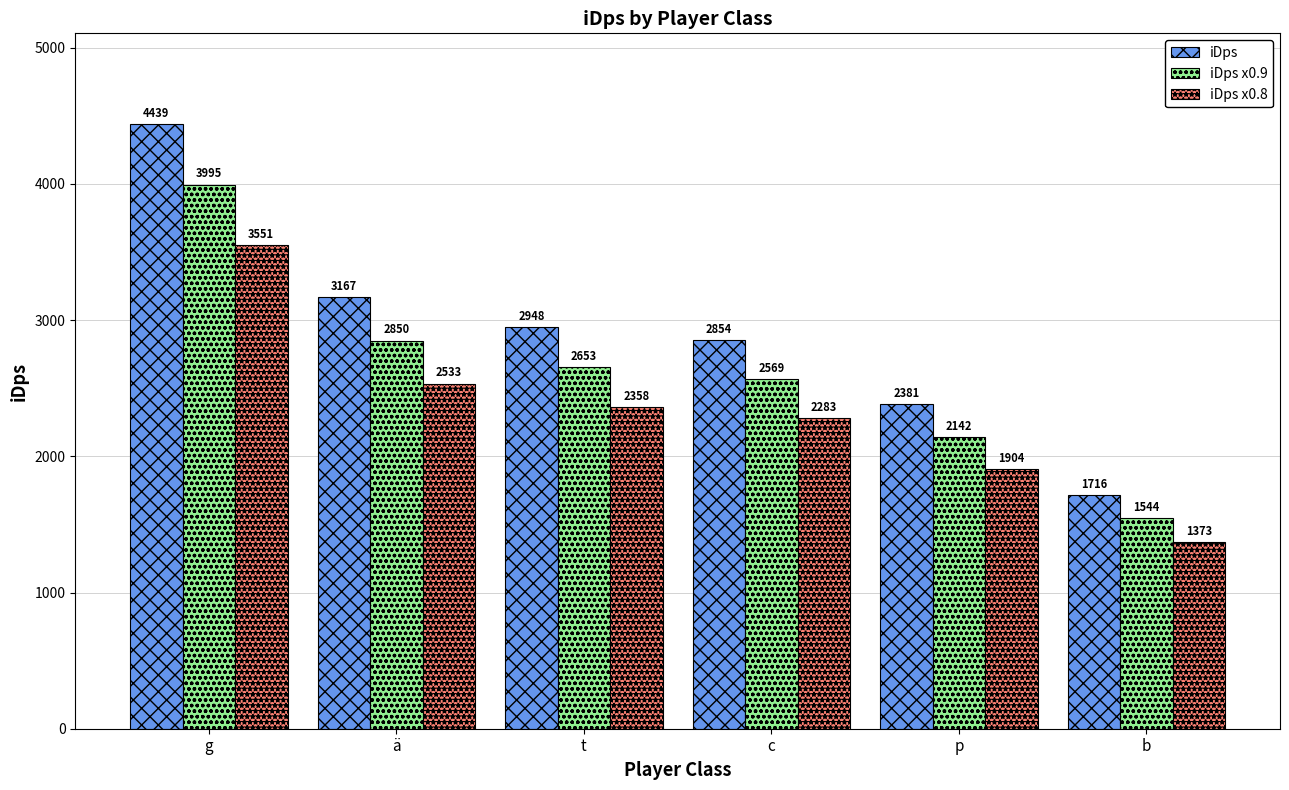

List the series in order of their overall mean, lowest first.

iDps x0.8, iDps x0.9, iDps